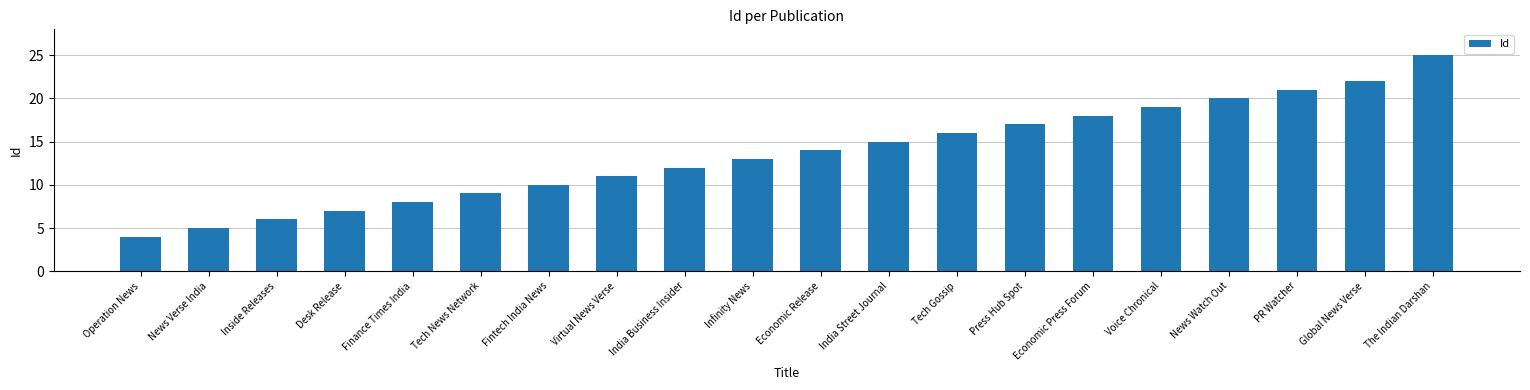

What is the change in value from Economic Release to The Indian Darshan?

+11